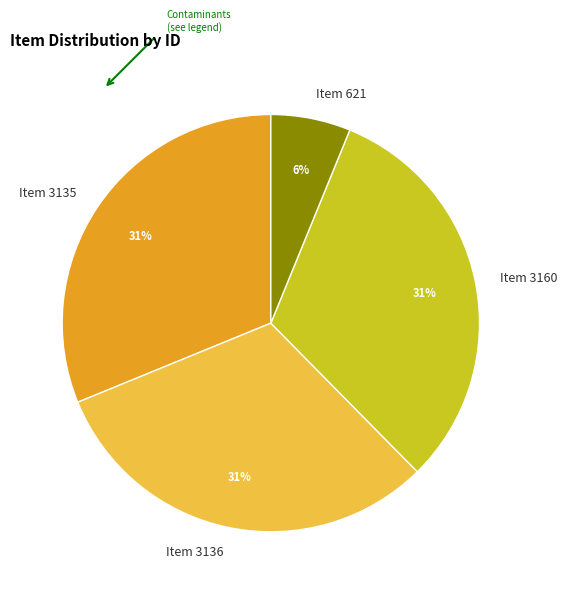

Approximately how many times larger is the value at Item 3160 compared to Item 3136?

1.0